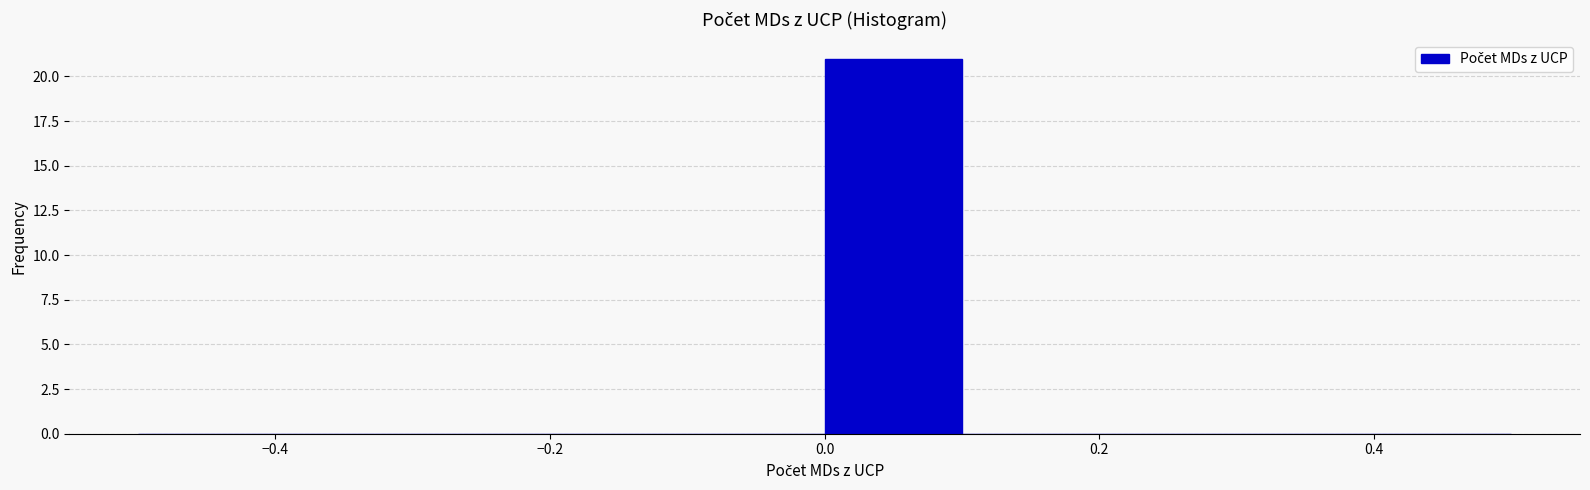

How tall is the bar that spans 0.0 to 0.1 on the x-axis? The values are not printed on the chart, so give them approximately, as read against the axis.

21